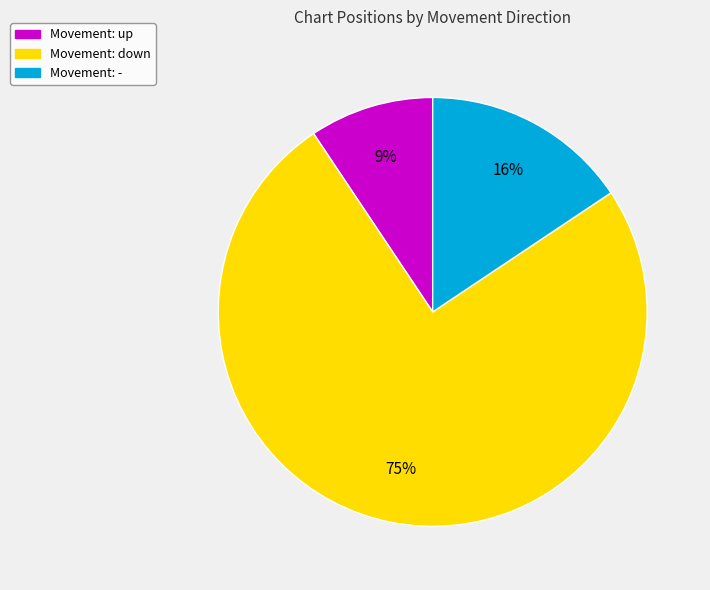

True or false: Movement: - accounts for 29% of the total.

False